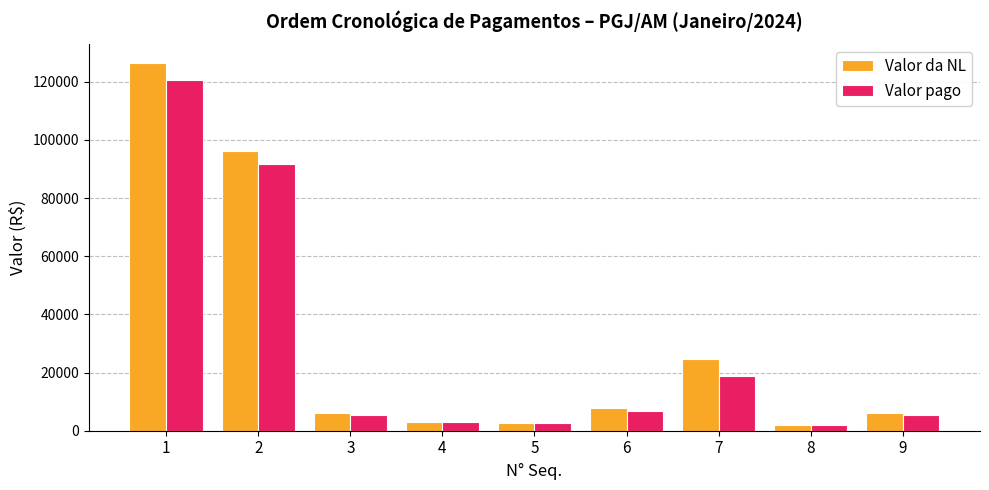

Is the value of Valor da NL at 1 greater than the value of Valor pago at 3?

Yes